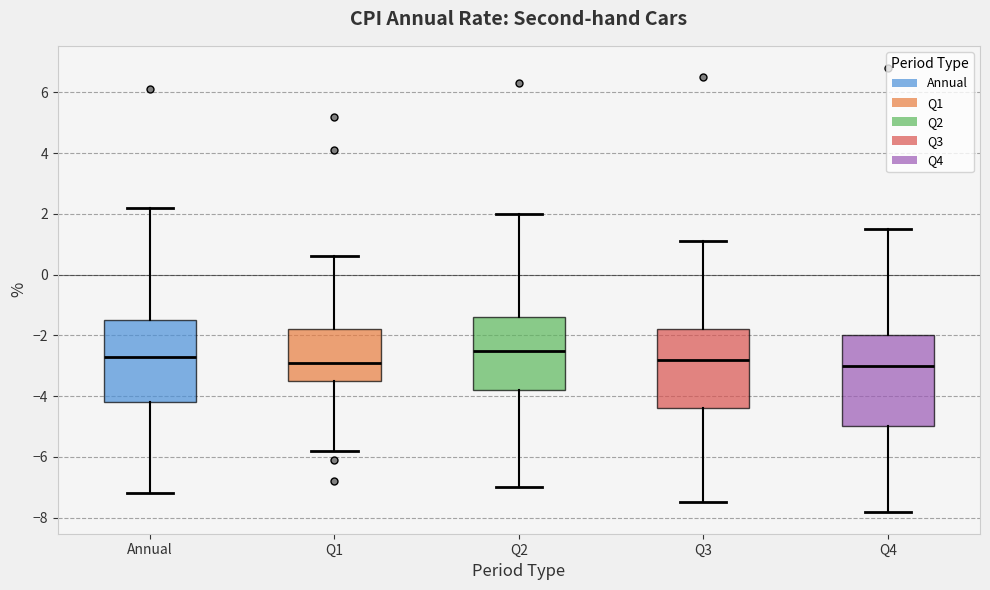

Reading left to right, read every box against the y-axis: the position of its median line, the range the box covers, and the ends of its whiskers. The values are not printed on the chart, so give them approximately, as read against the axis.

Annual: median -2.6, box -4.2 to -1.4, whiskers -7.2 to 2.2
Q1: median -2.8, box -3.4 to -1.8, whiskers -5.8 to 0.6
Q2: median -2.4, box -3.8 to -1.4, whiskers -7.0 to 2.0
Q3: median -2.8, box -4.4 to -1.8, whiskers -7.4 to 1.2
Q4: median -3.0, box -5.0 to -2.0, whiskers -7.8 to 1.6